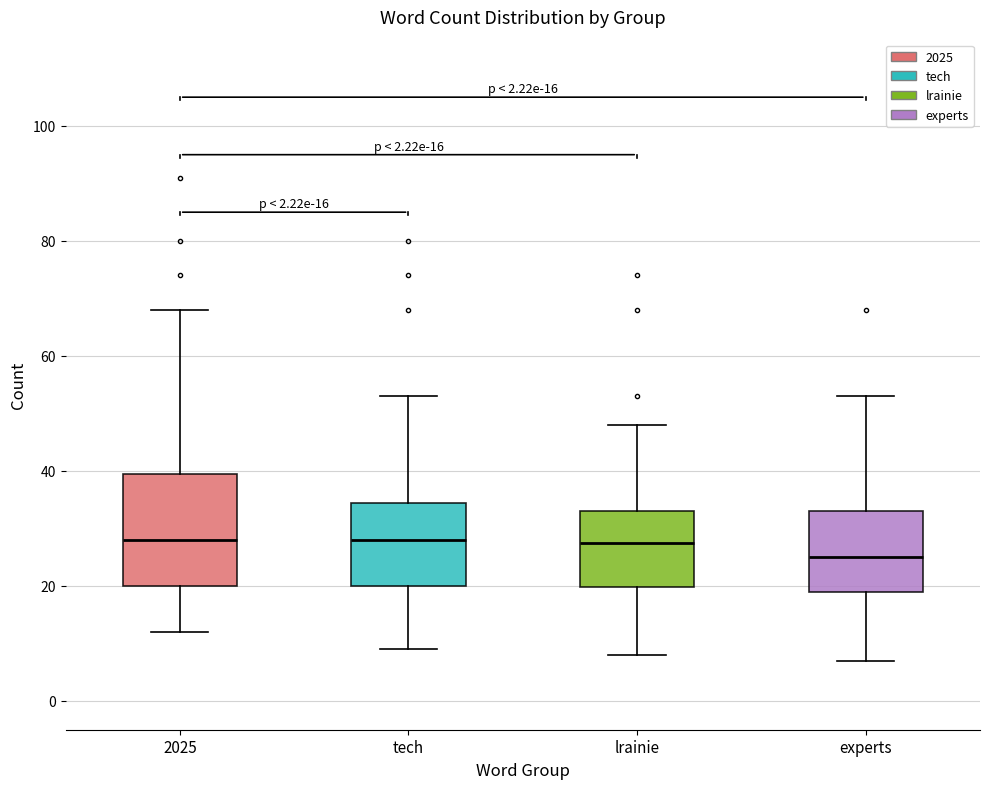

Which box is the tallest, from its lower edge to its upper edge?

2025